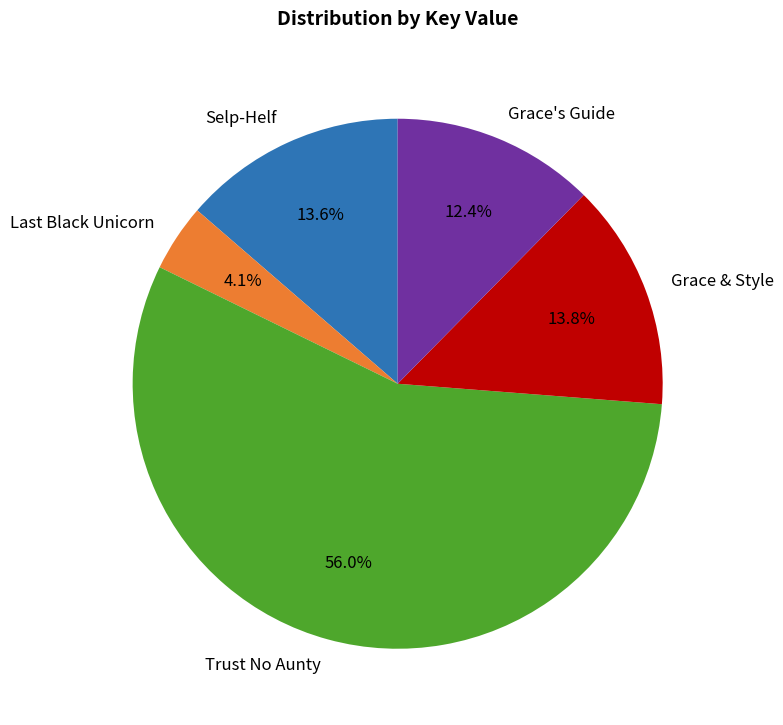

Which has a higher value, Selp-Helf or Trust No Aunty?

Trust No Aunty